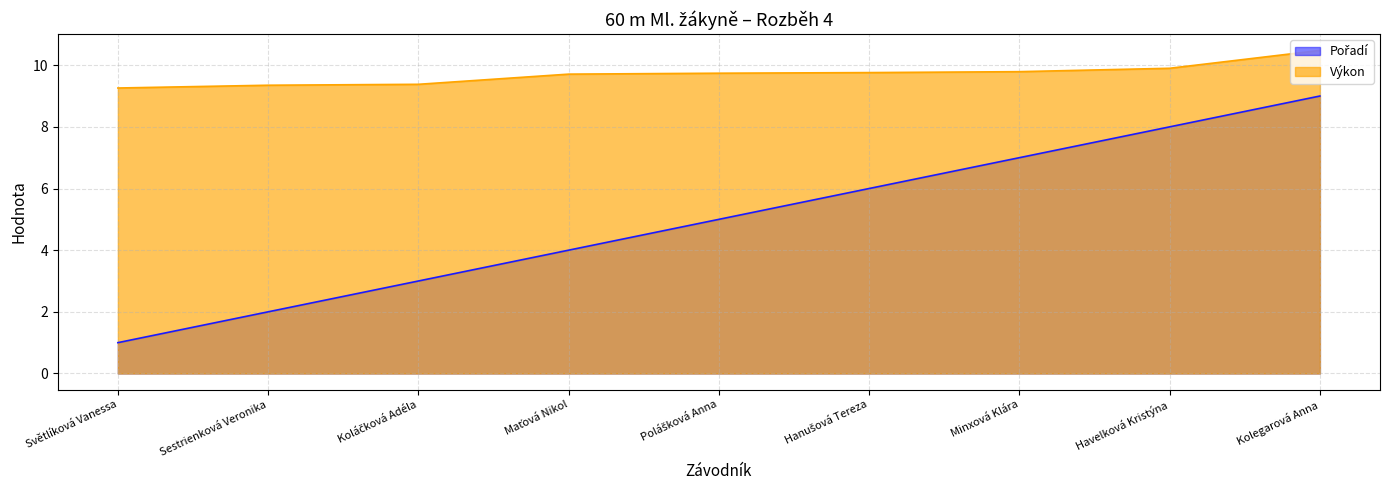

What is the lowest value of the Pořadí series?

1.0